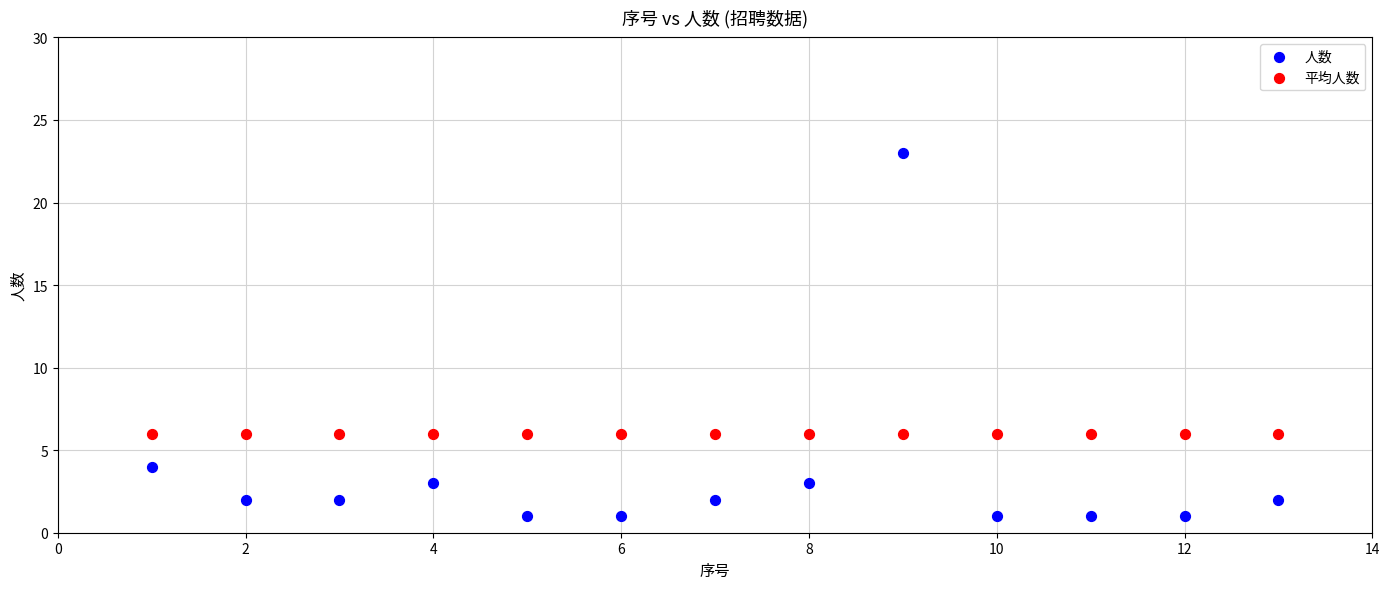

Which series reaches the minimum Y coordinate?

人数